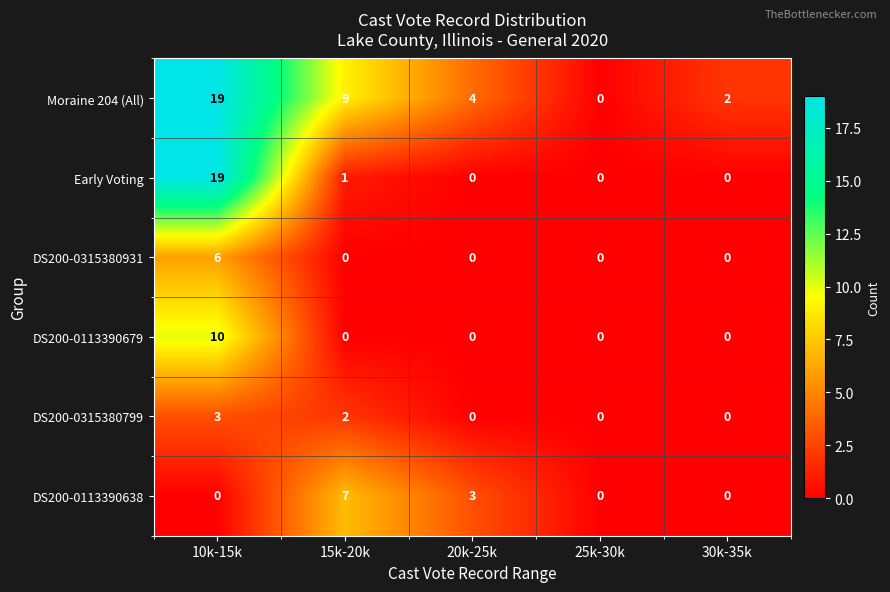

What is the maximum value for DS200-0315380931?

6